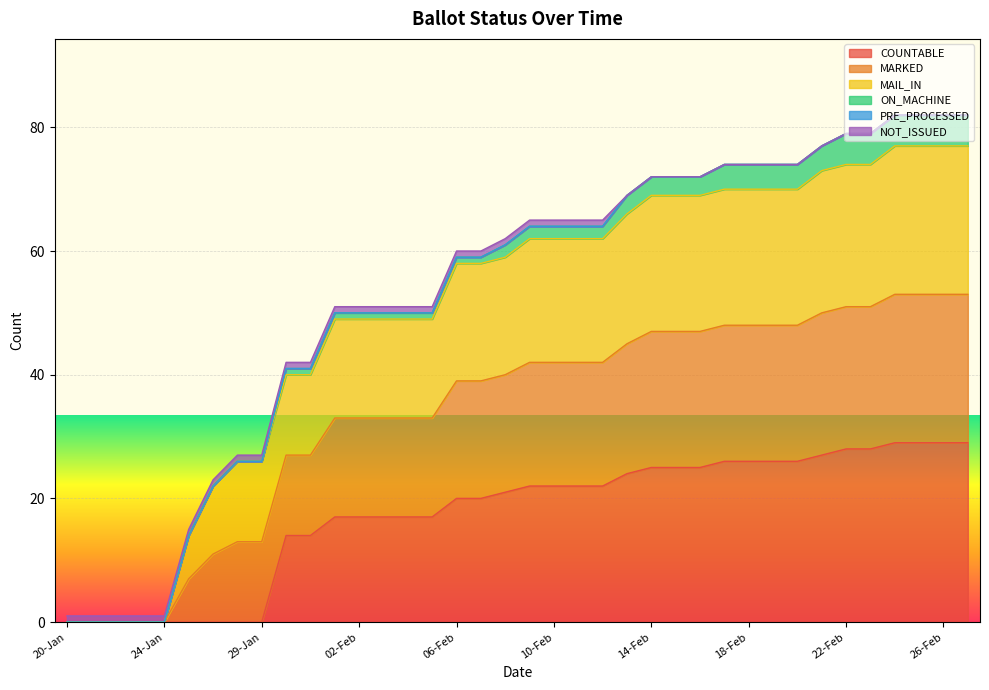

Does the chart display data point markers on the line(s)?

No